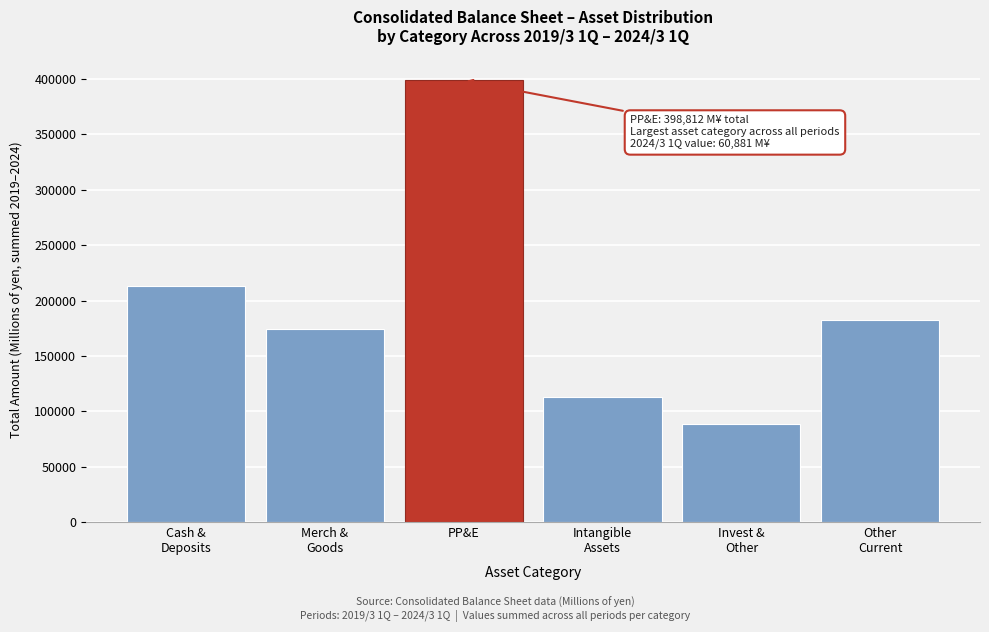

Reading right to left, transcribe all the data shown in this chart.

182420	88408	113017	398812	174540	212913